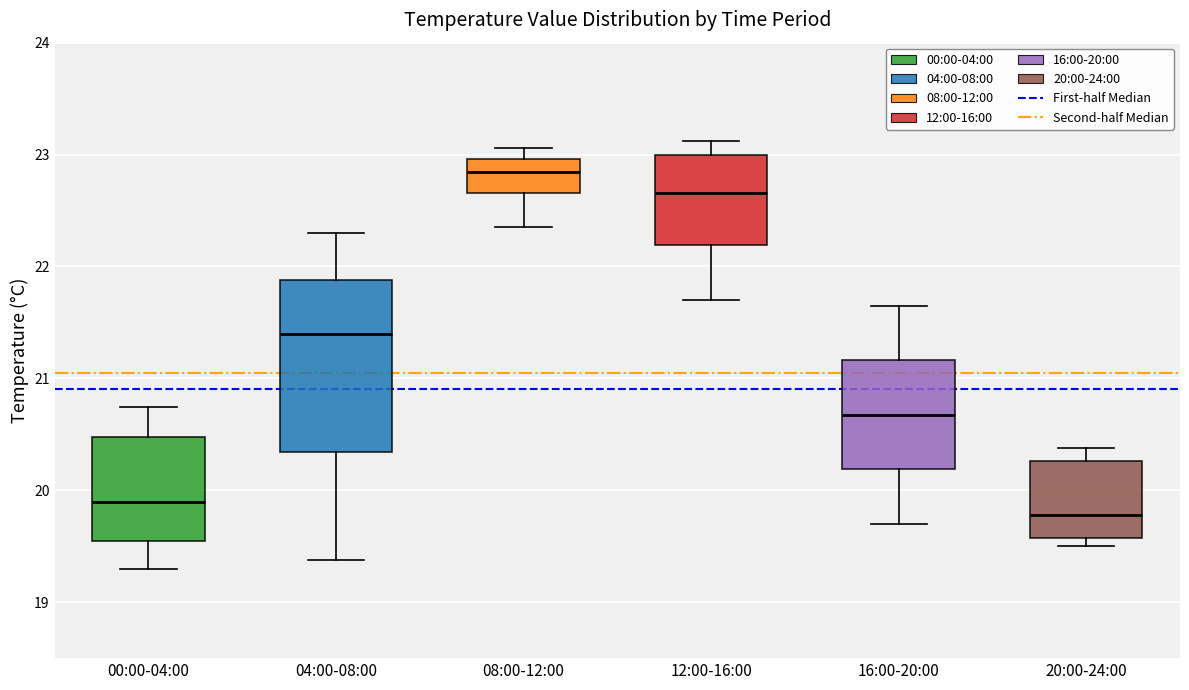

Reading left to right, read every box against the y-axis: the position of its median line, the range the box covers, and the ends of its whiskers. The values are not printed on the chart, so give them approximately, as read against the axis.

00:00-04:00: median 19.9, box 19.5 to 20.5, whiskers 19.3 to 20.7
04:00-08:00: median 21.4, box 20.3 to 21.9, whiskers 19.4 to 22.3
08:00-12:00: median 22.8, box 22.7 to 23.0, whiskers 22.4 to 23.1
12:00-16:00: median 22.7, box 22.2 to 23.0, whiskers 21.7 to 23.1
16:00-20:00: median 20.7, box 20.2 to 21.2, whiskers 19.7 to 21.7
20:00-24:00: median 19.8, box 19.6 to 20.3, whiskers 19.5 to 20.4